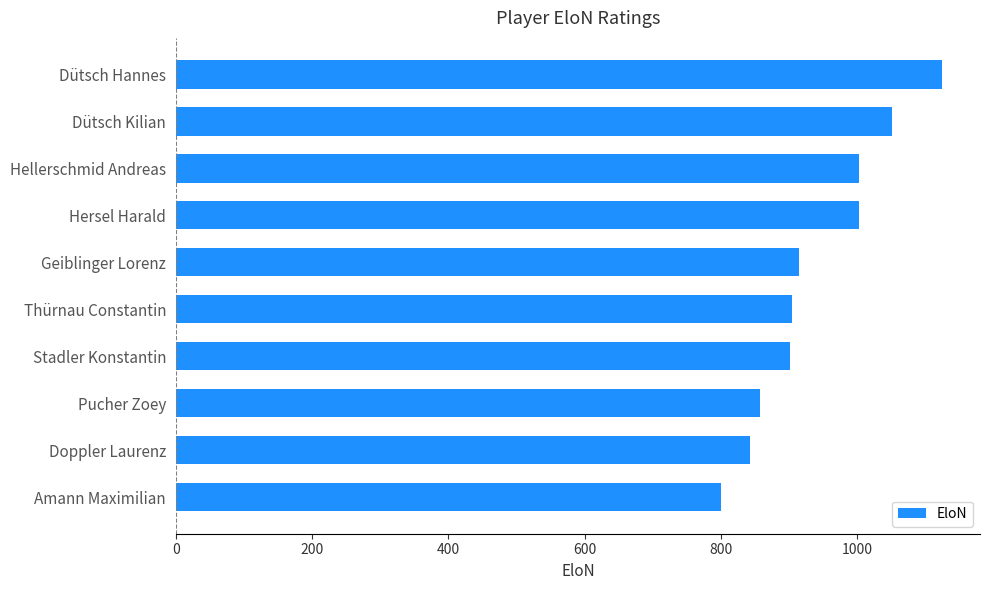

At which category does the chart reach its minimum across all series?

Amann Maximilian